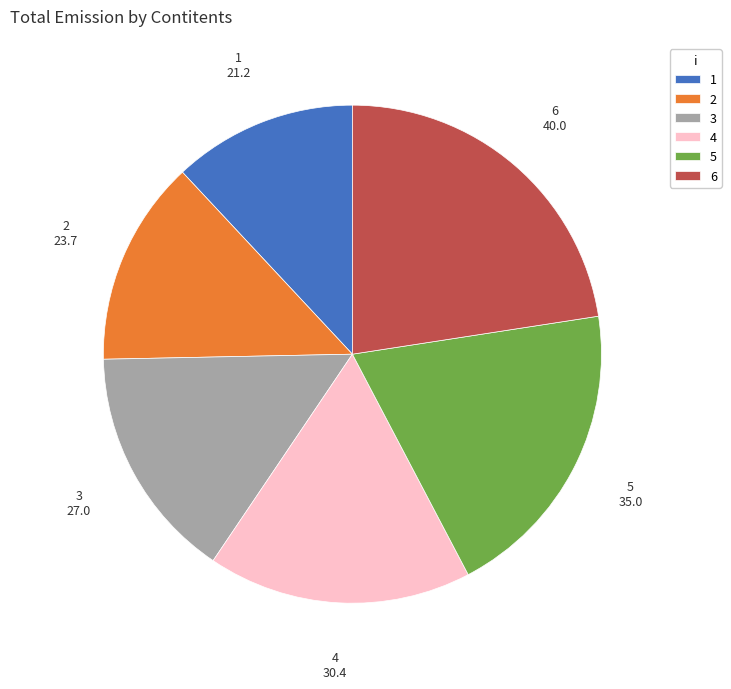

True or false: 6 accounts for 36% of the total.

False